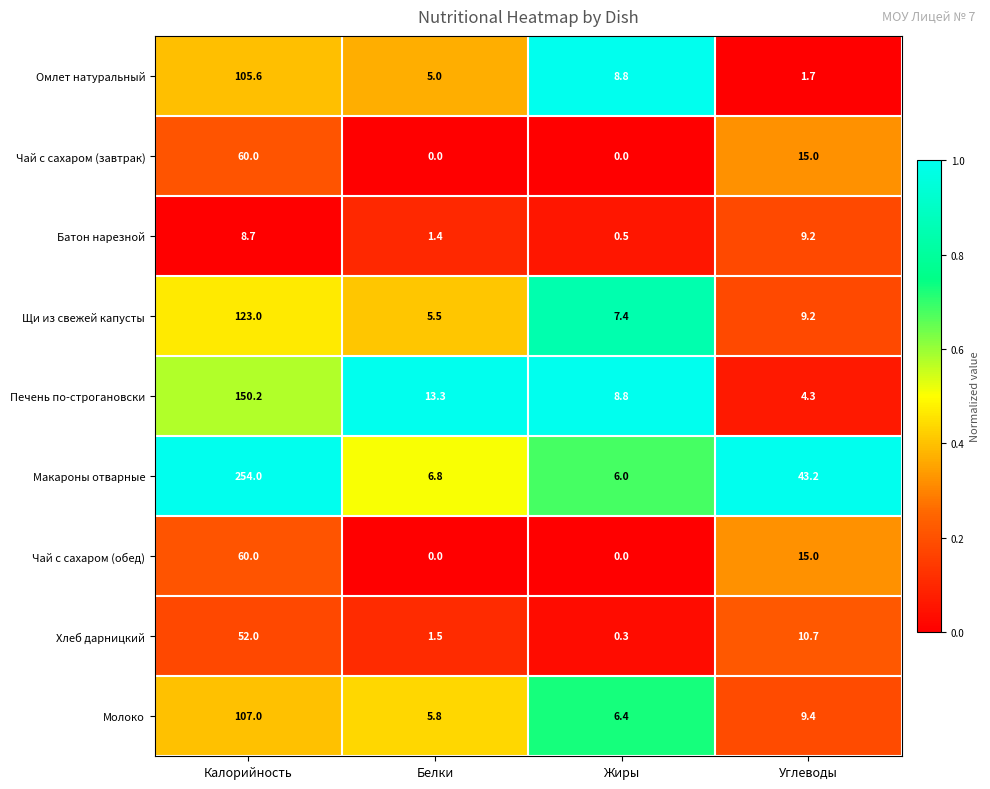

Count the number of categories in the chart.

4